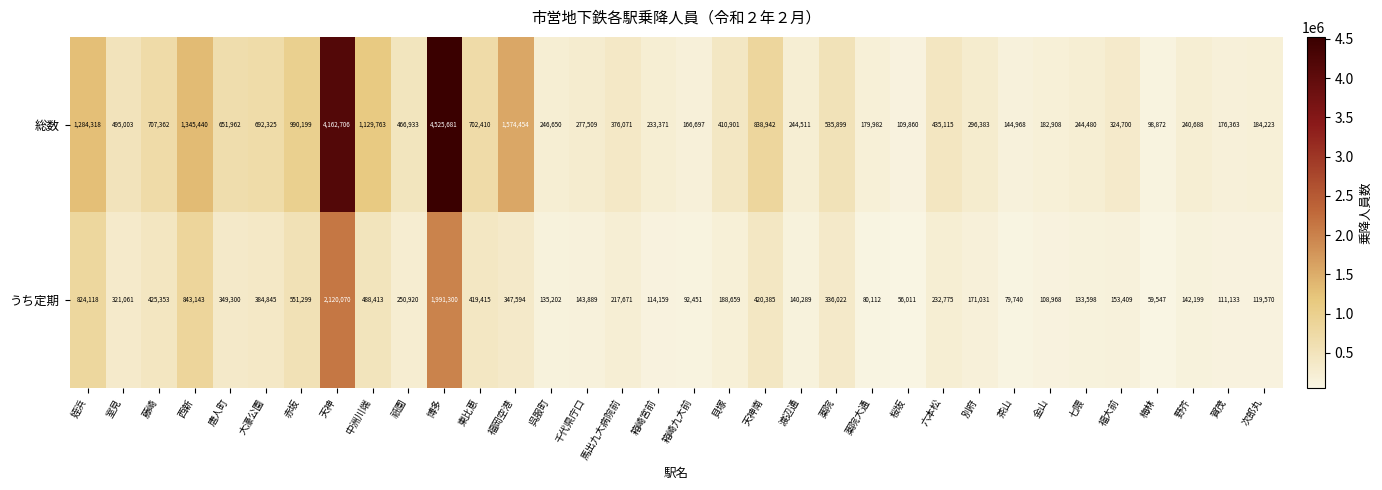

What is the sum of all 総数 values?

24677649